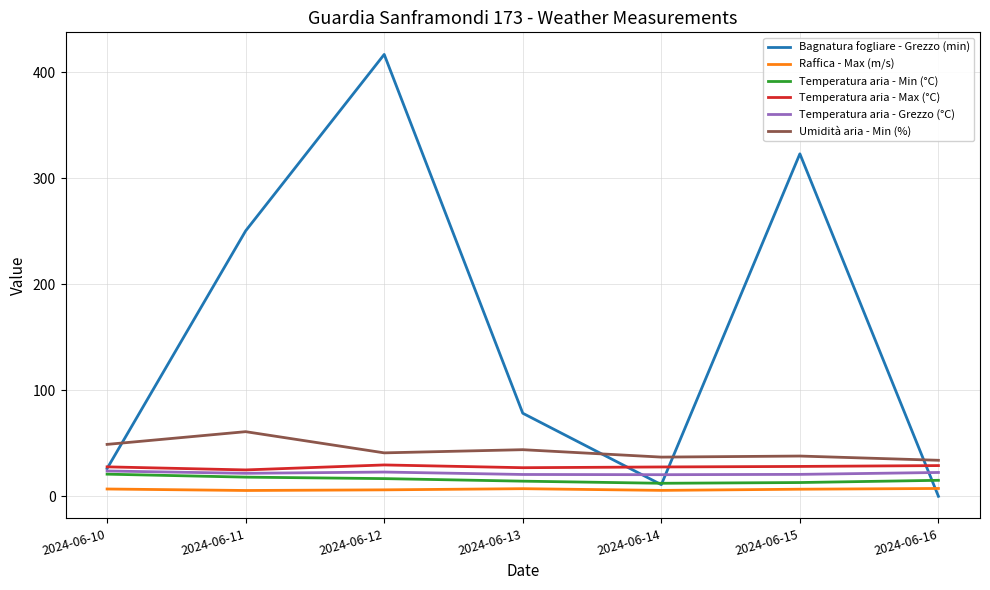

The value of Umidità aria - Min (%) at 2024-06-14 is 20.1. True or false?

False